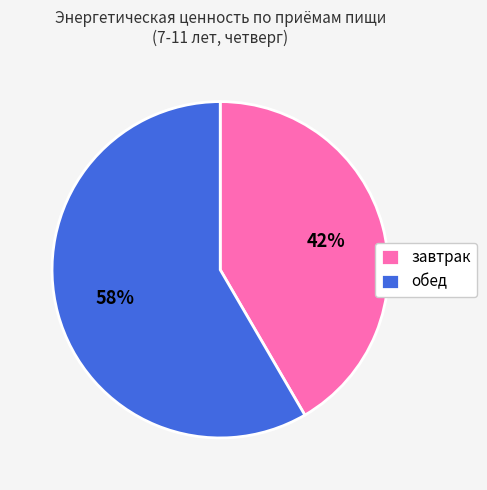

What is the ratio of the value at обед to the value at завтрак?

1.4